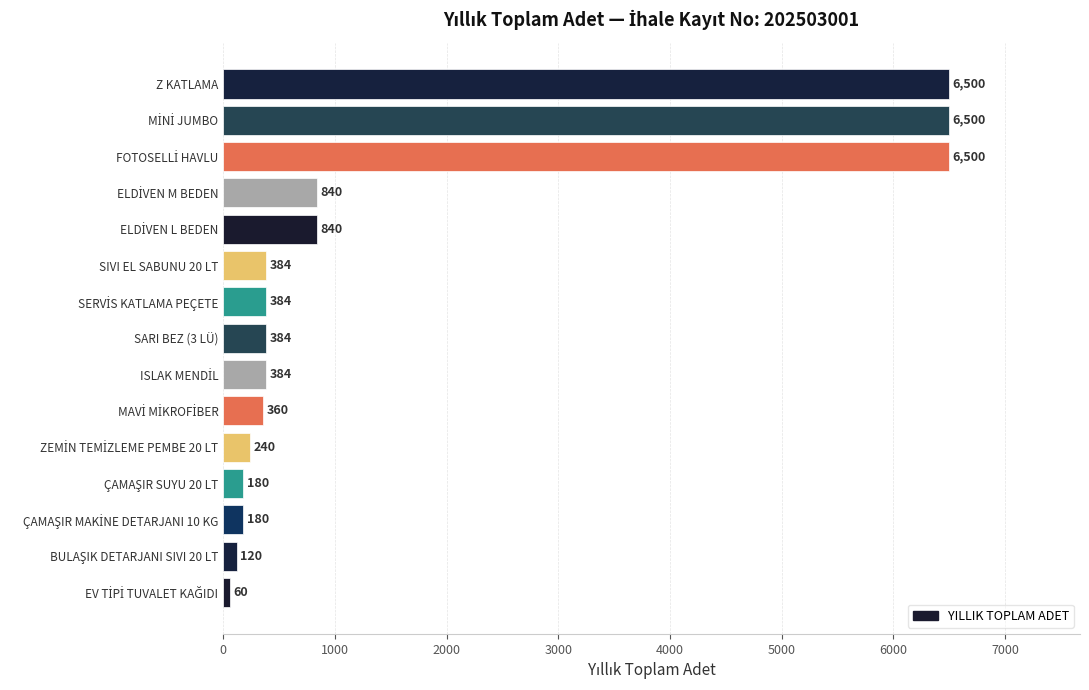

What is the average value?

1590